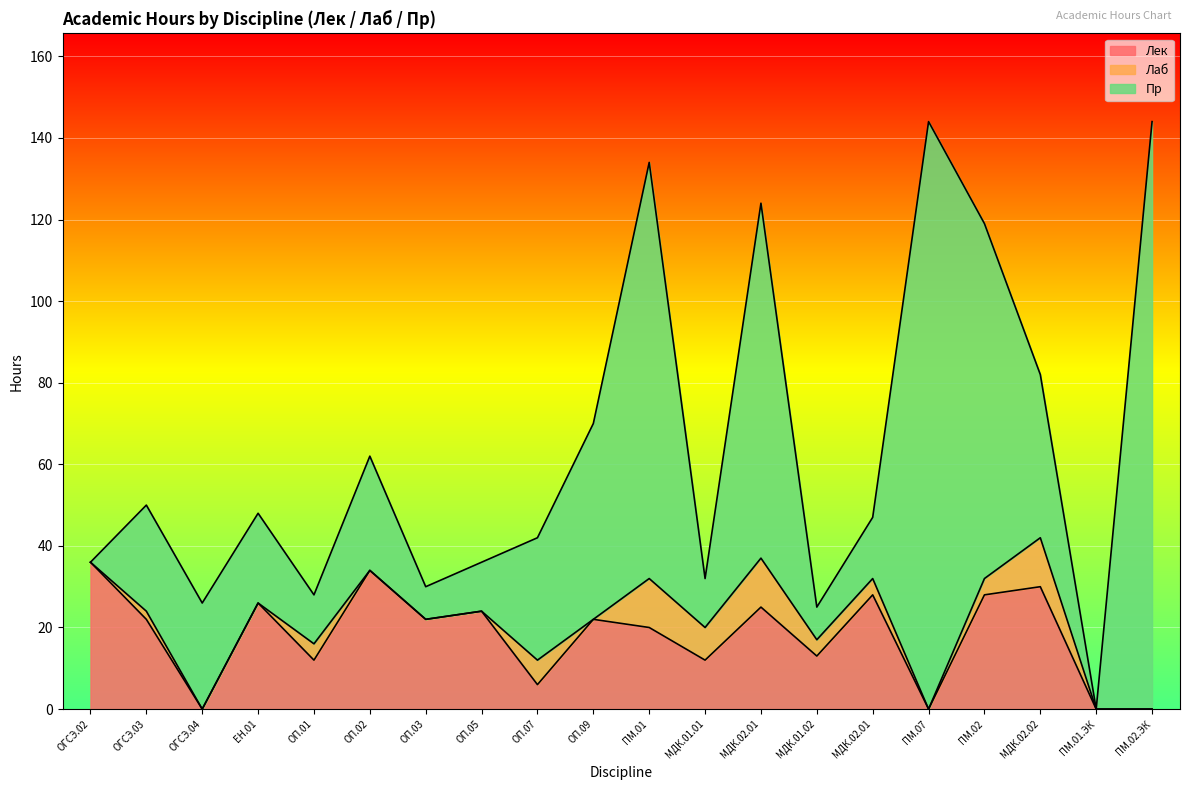

At which label does Лек first exceed 22?

ОГСЭ.02